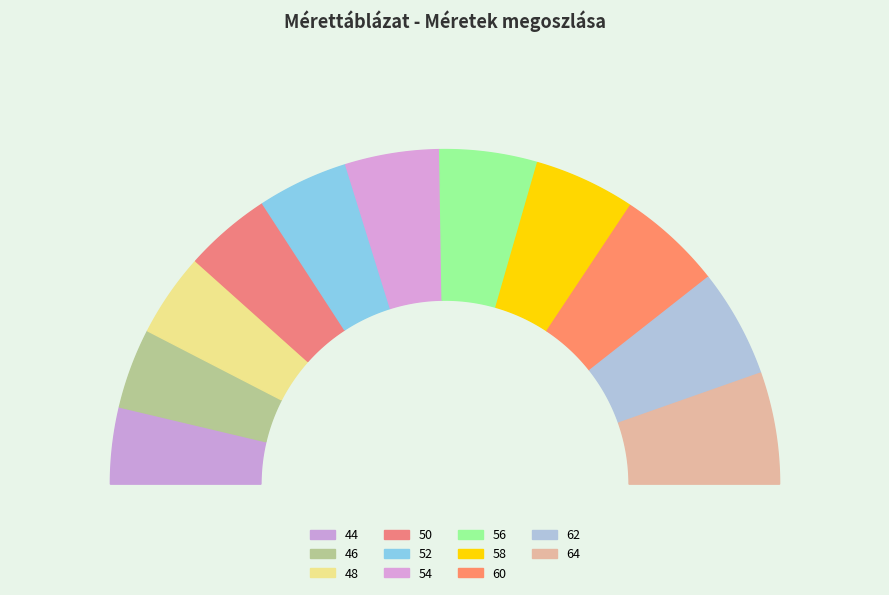

The 46 slice represents 1% of the pie. True or false?

False